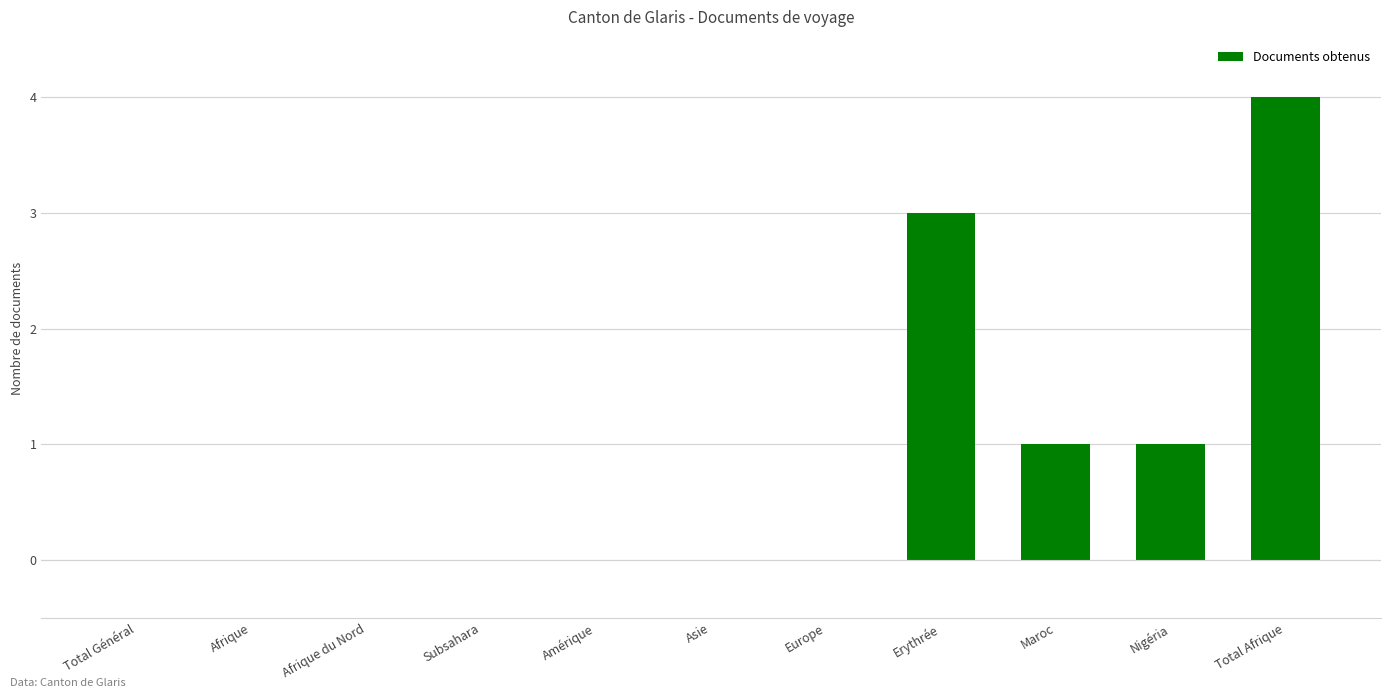

True or false: the data shows 0 at Afrique.

True